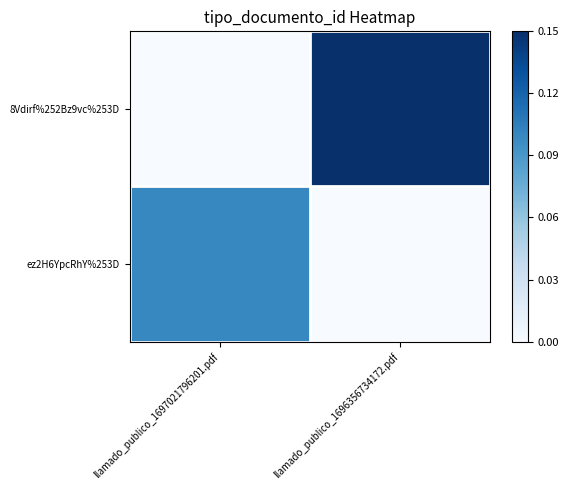

At which category is the sum across all series the highest?

llamado_publico_1696356734172.pdf